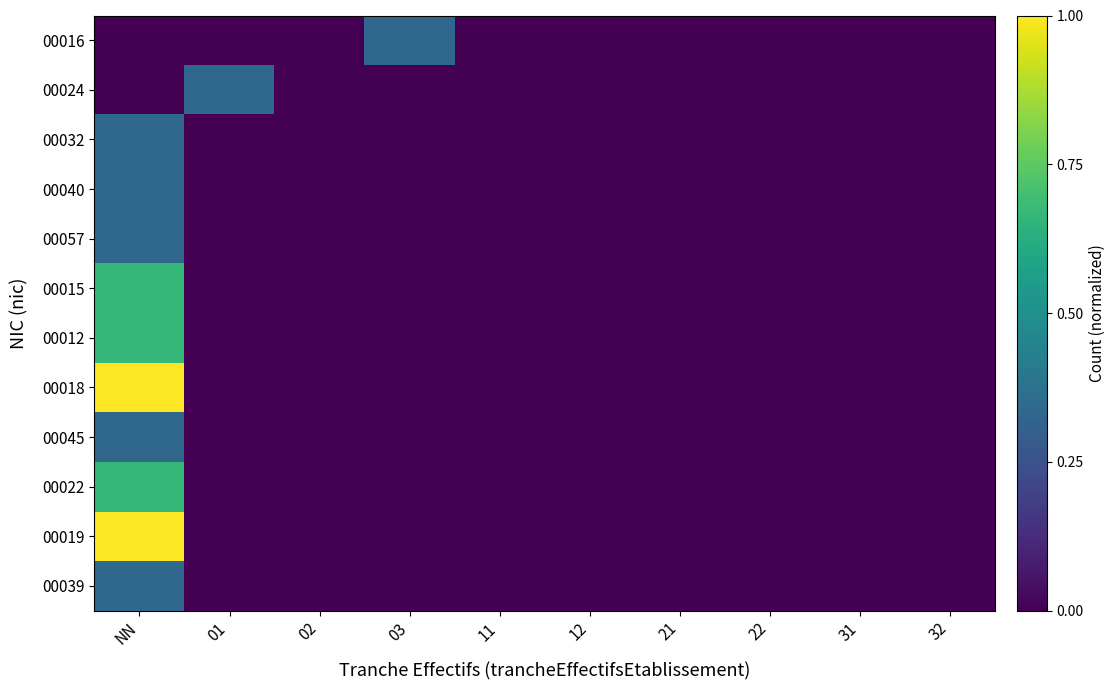

At which category is the sum across all series the highest?

NN